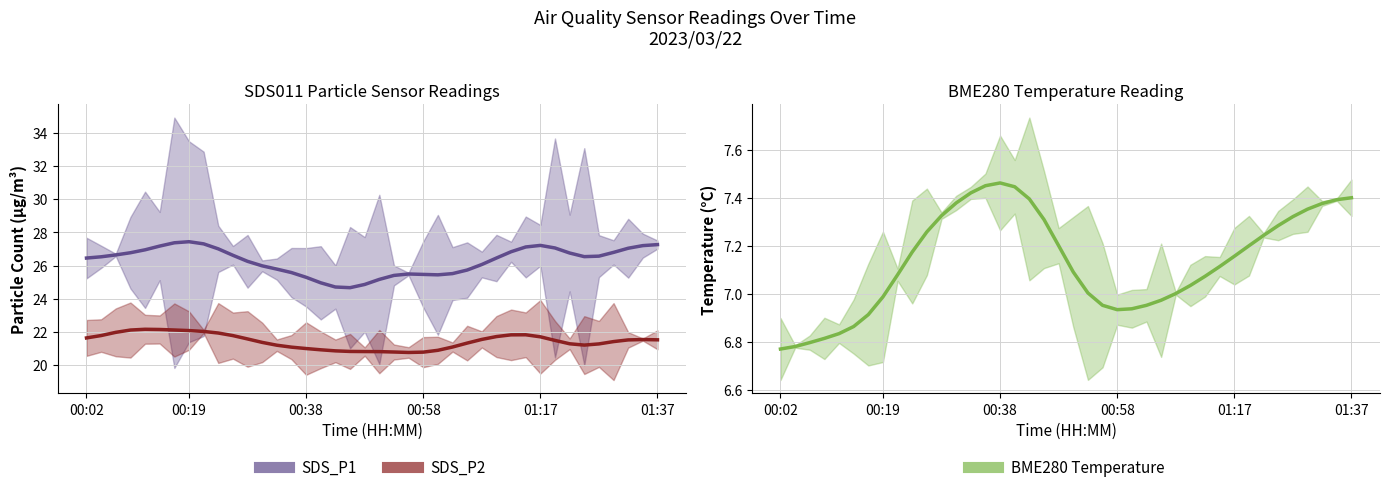

What is the maximum value shown in the chart?

27.4